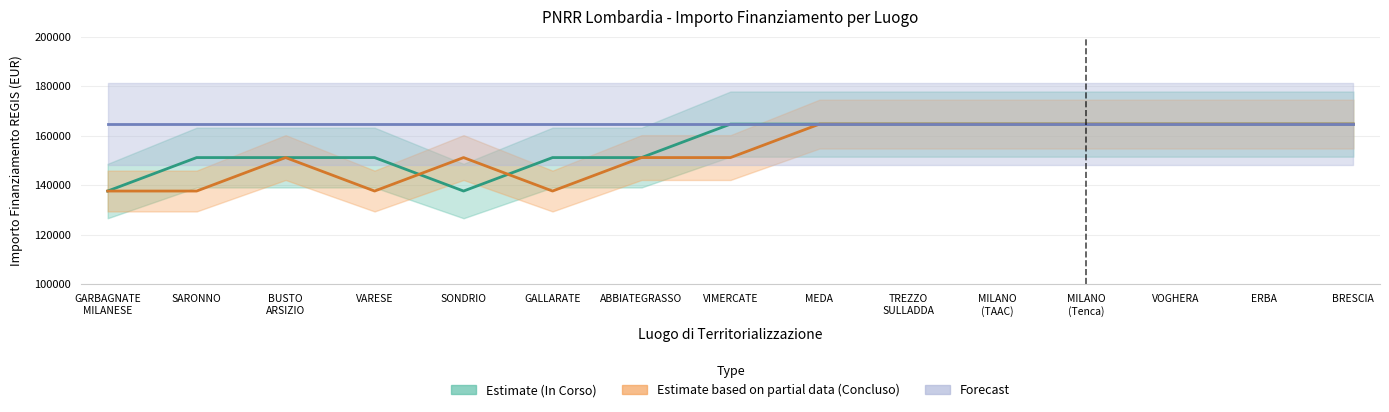

Where is the first local minimum for Estimate based on partial data (Concluso)?

VARESE